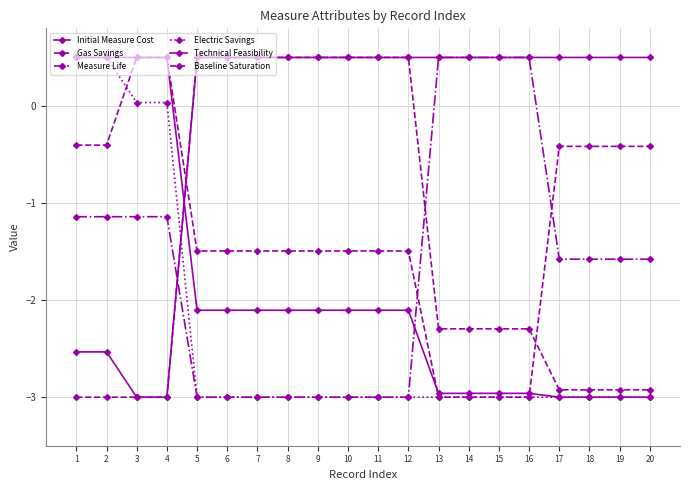

Is the value of Initial Measure Cost at 14 greater than the value of Electric Savings at 2?

No